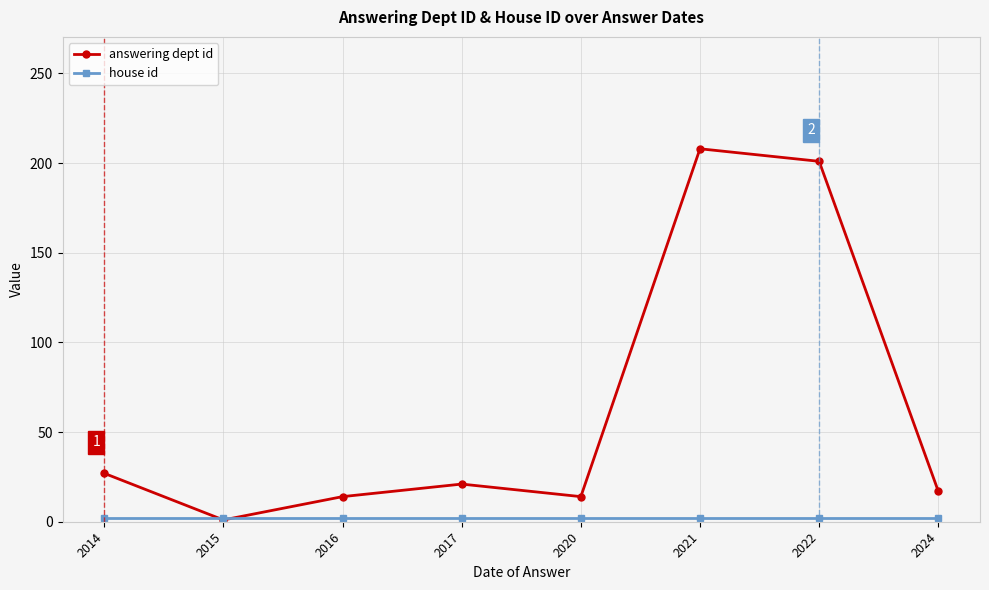

How many interior local peaks does the answering dept id series have?

2